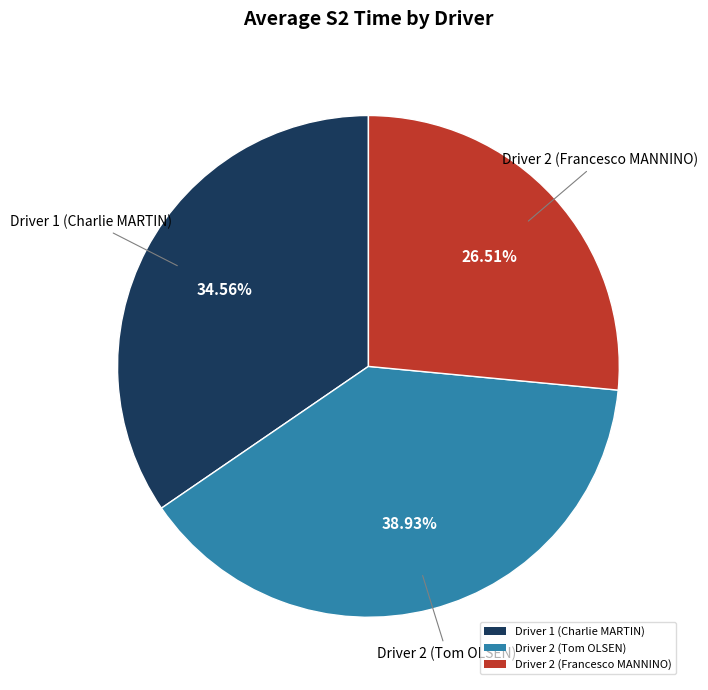

Is the sum of Driver 2 (Tom OLSEN) and Driver 2 (Francesco MANNINO) greater than half?

Yes